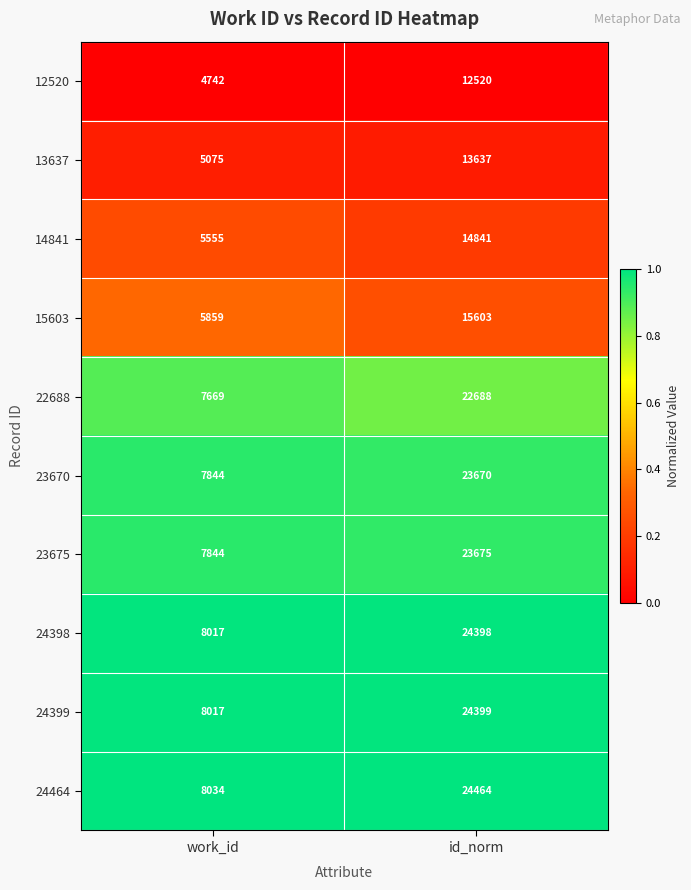

Reading left to right, what are all the values shown in this chart?

12520: work_id=4742	id_norm=12520
13637: work_id=5075	id_norm=13637
14841: work_id=5555	id_norm=14841
15603: work_id=5859	id_norm=15603
22688: work_id=7669	id_norm=22688
23670: work_id=7844	id_norm=23670
23675: work_id=7844	id_norm=23675
24398: work_id=8017	id_norm=24398
24399: work_id=8017	id_norm=24399
24464: work_id=8034	id_norm=24464